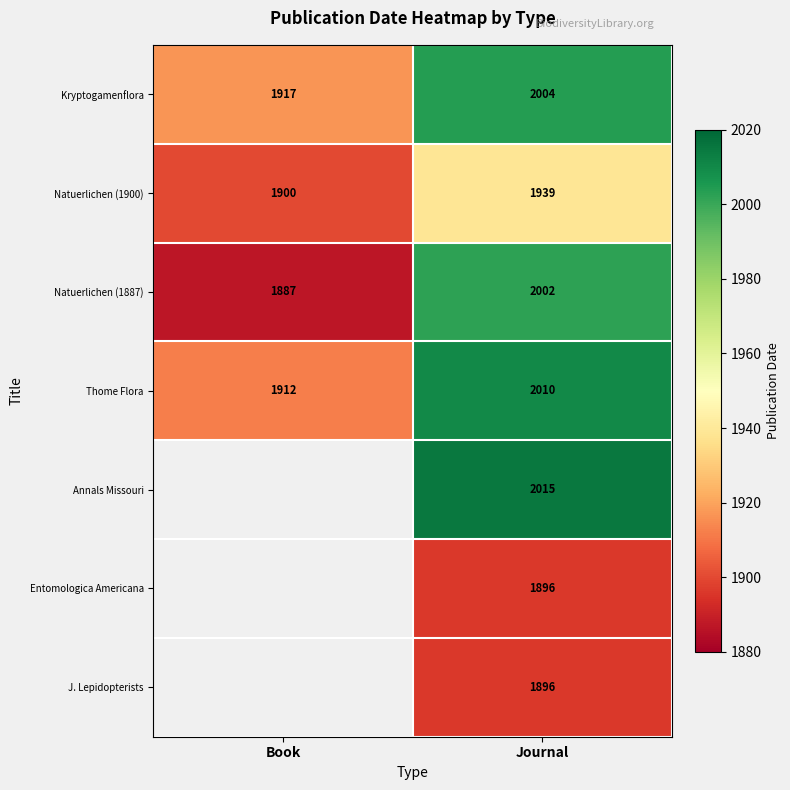

At how many categories does at least one series exceed 1891?

2